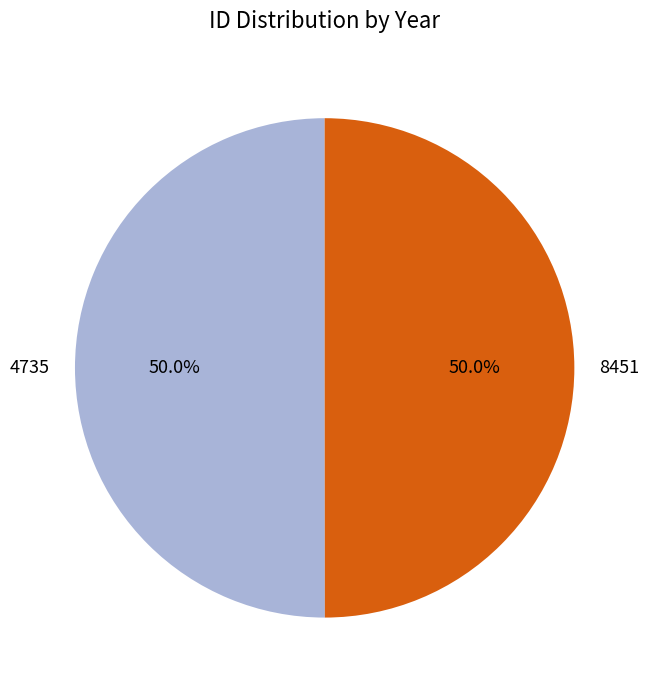

Combined, do 4735 and 8451 account for over 50%?

Yes